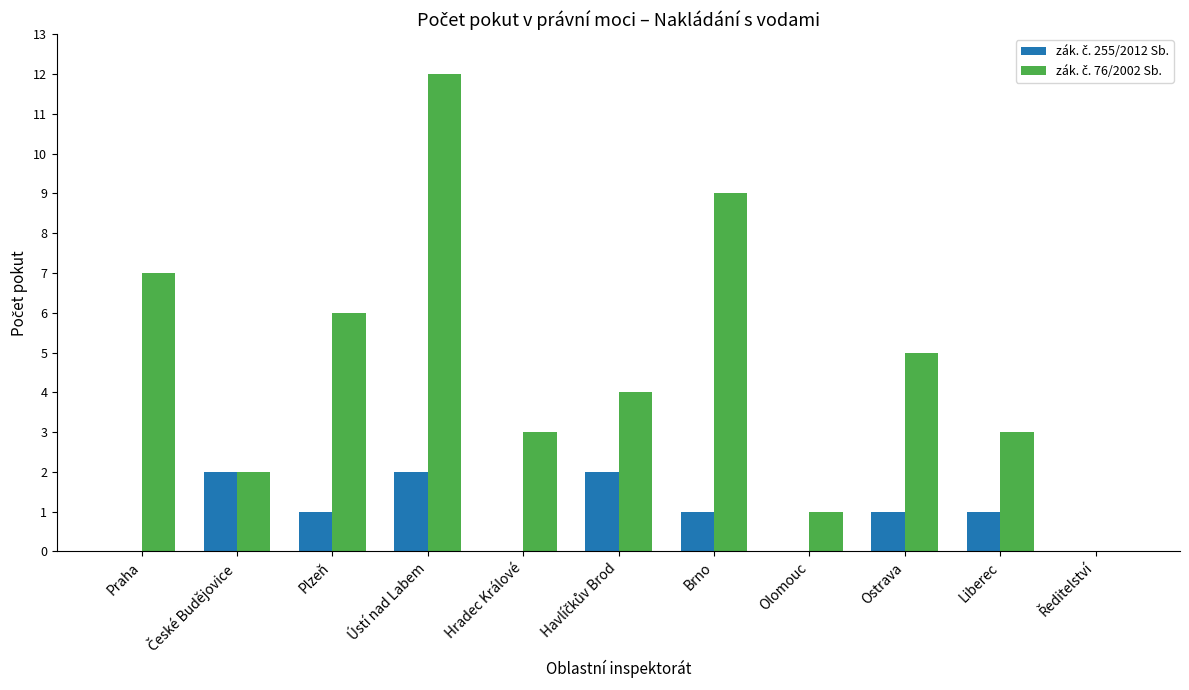

At which category is the sum across all series the highest?

Ústí nad Labem